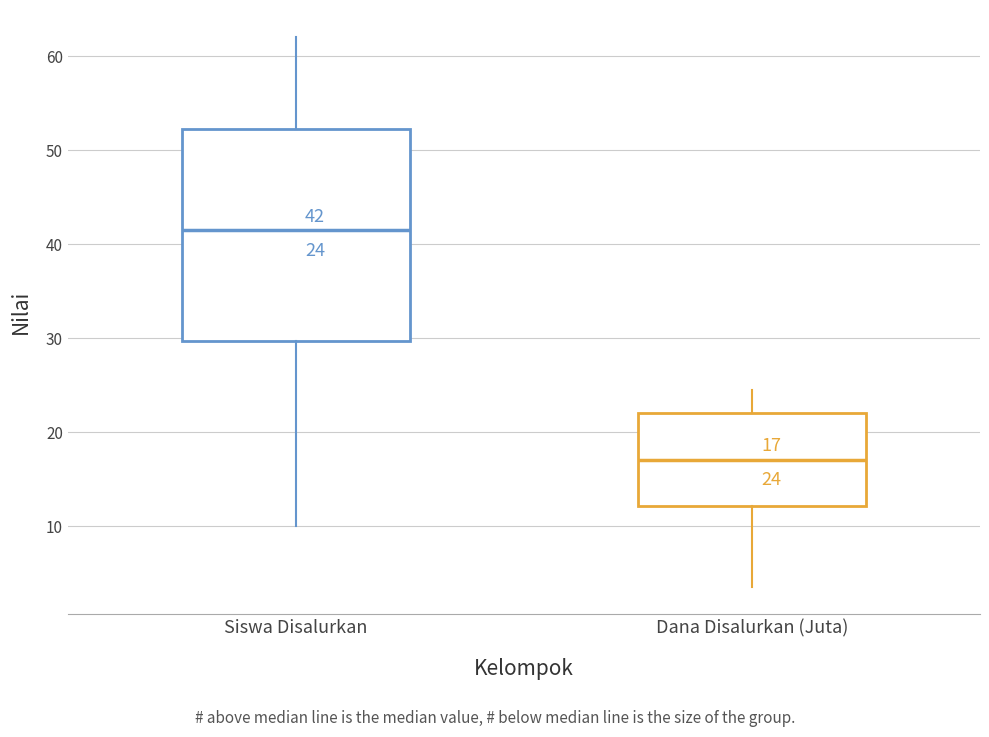

Which box's median line is the highest?

Siswa Disalurkan